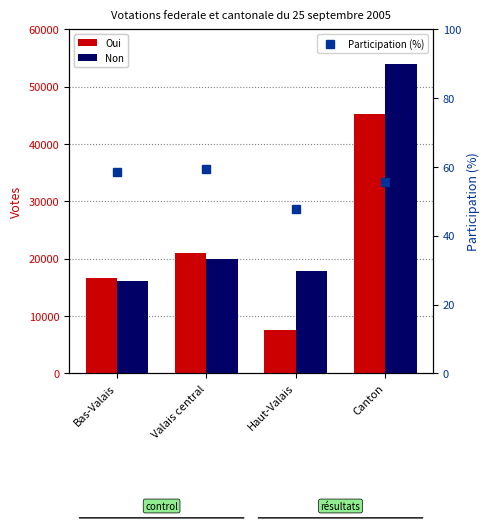

Count the number of categories in the chart.

4